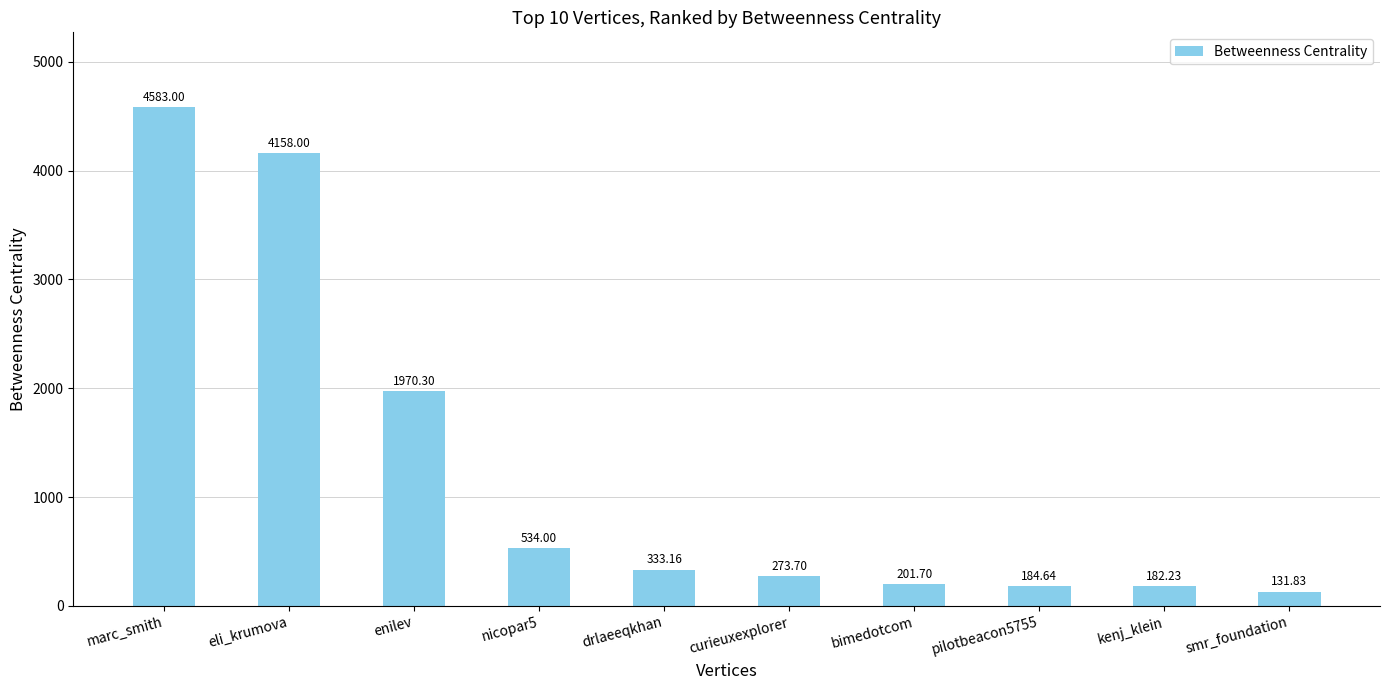

What is the ratio of the value at kenj_klein to the value at pilotbeacon5755?

1.0